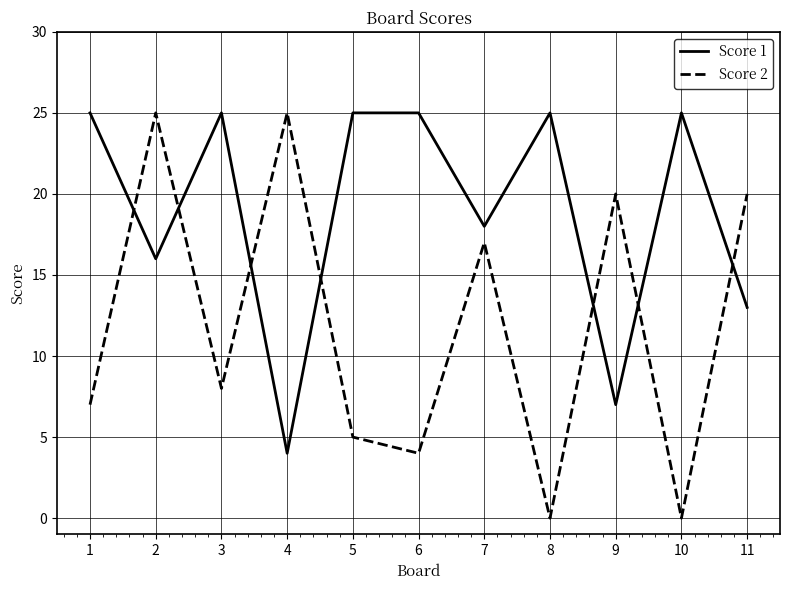

Reading right to left, transcribe all the data shown in this chart.

Score 1: 13	25	7	25	18	25	25	4	25	16	25
Score 2: 20	0	20	0	17	4	5	25	8	25	7